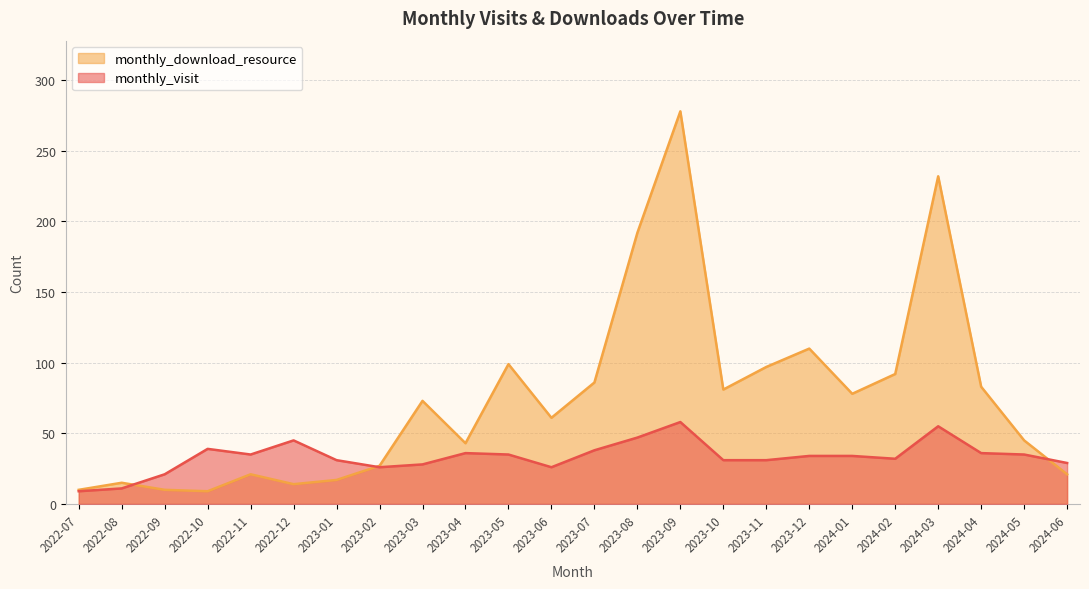

Read the monthly_download_resource value at 2022-12, to the nearest 5.

15